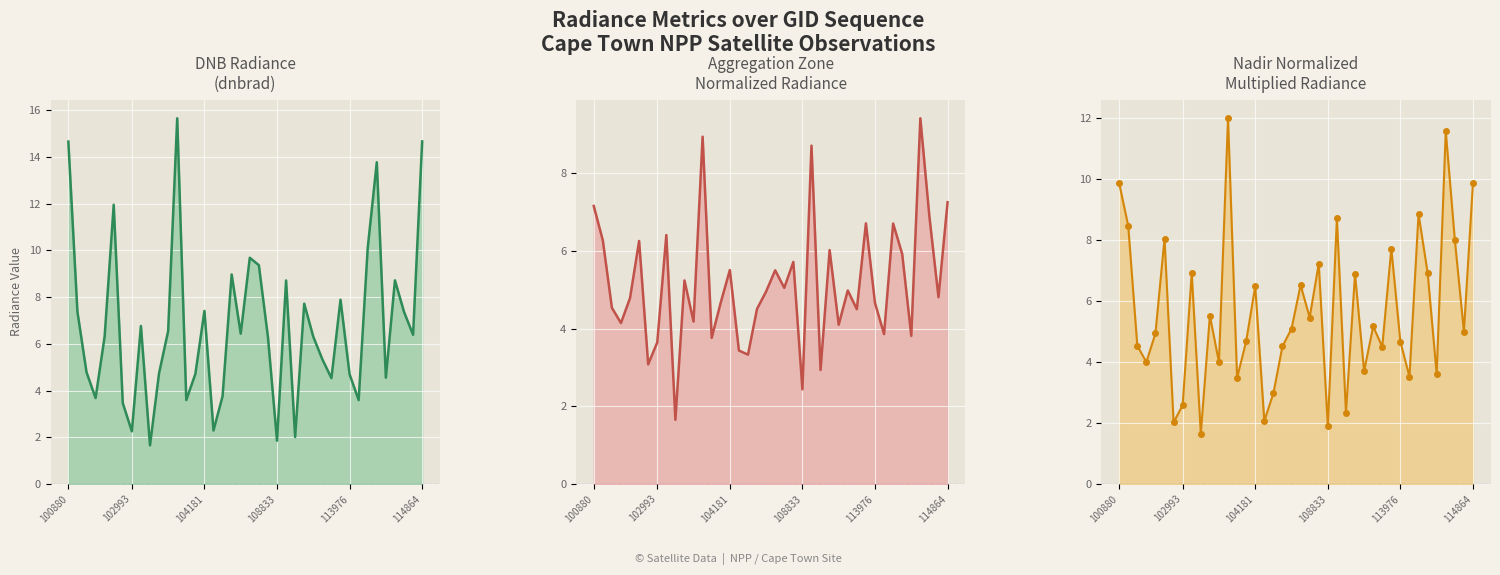

Count the number of data series in this chart.

3